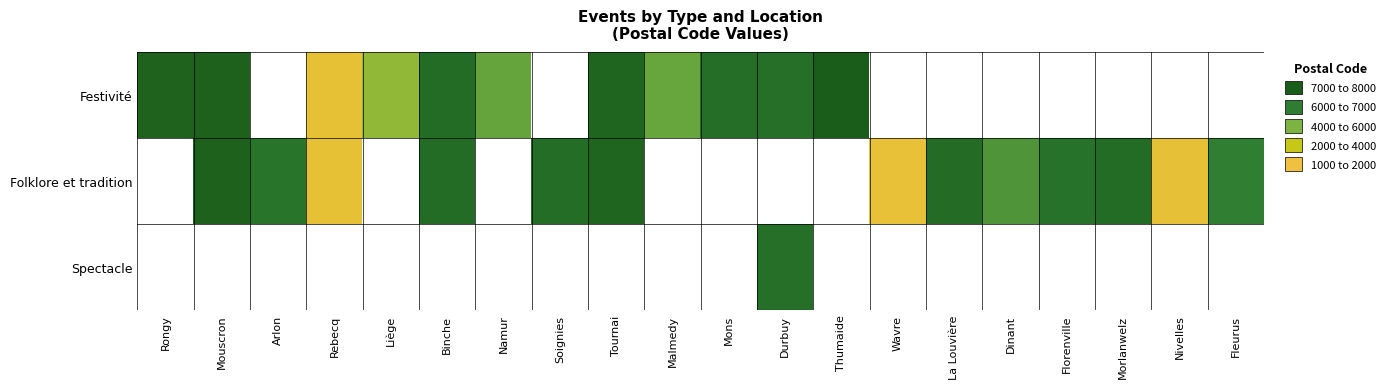

At how many categories does at least one series exceed 4788?

16